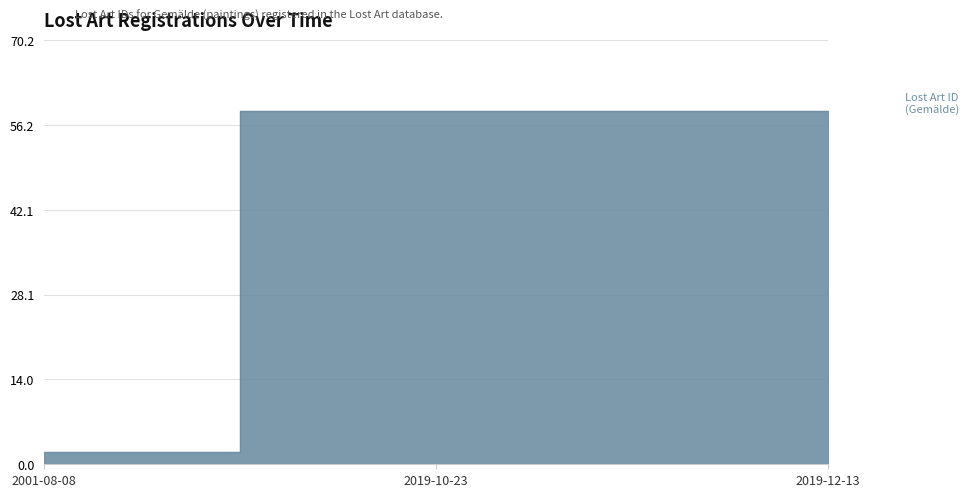

Reading left to right, transcribe all the data shown in this chart.

2001-08-08=2.0	2019-10-23=58.5	2019-12-13=58.5